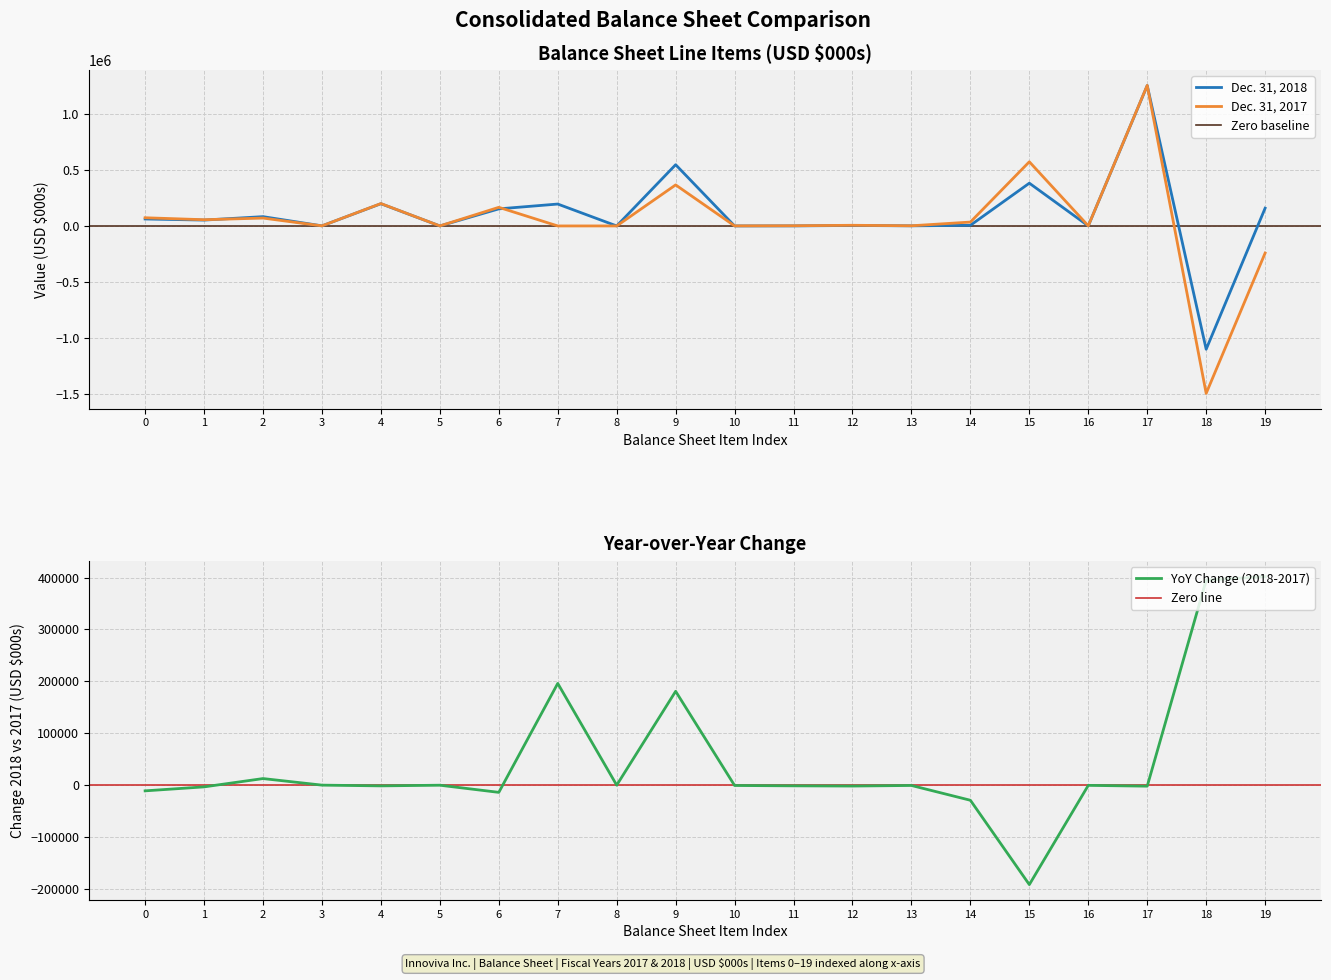

After their last crossing, which series has the higher values: Dec. 31, 2017 or Dec. 31, 2018?

Dec. 31, 2018